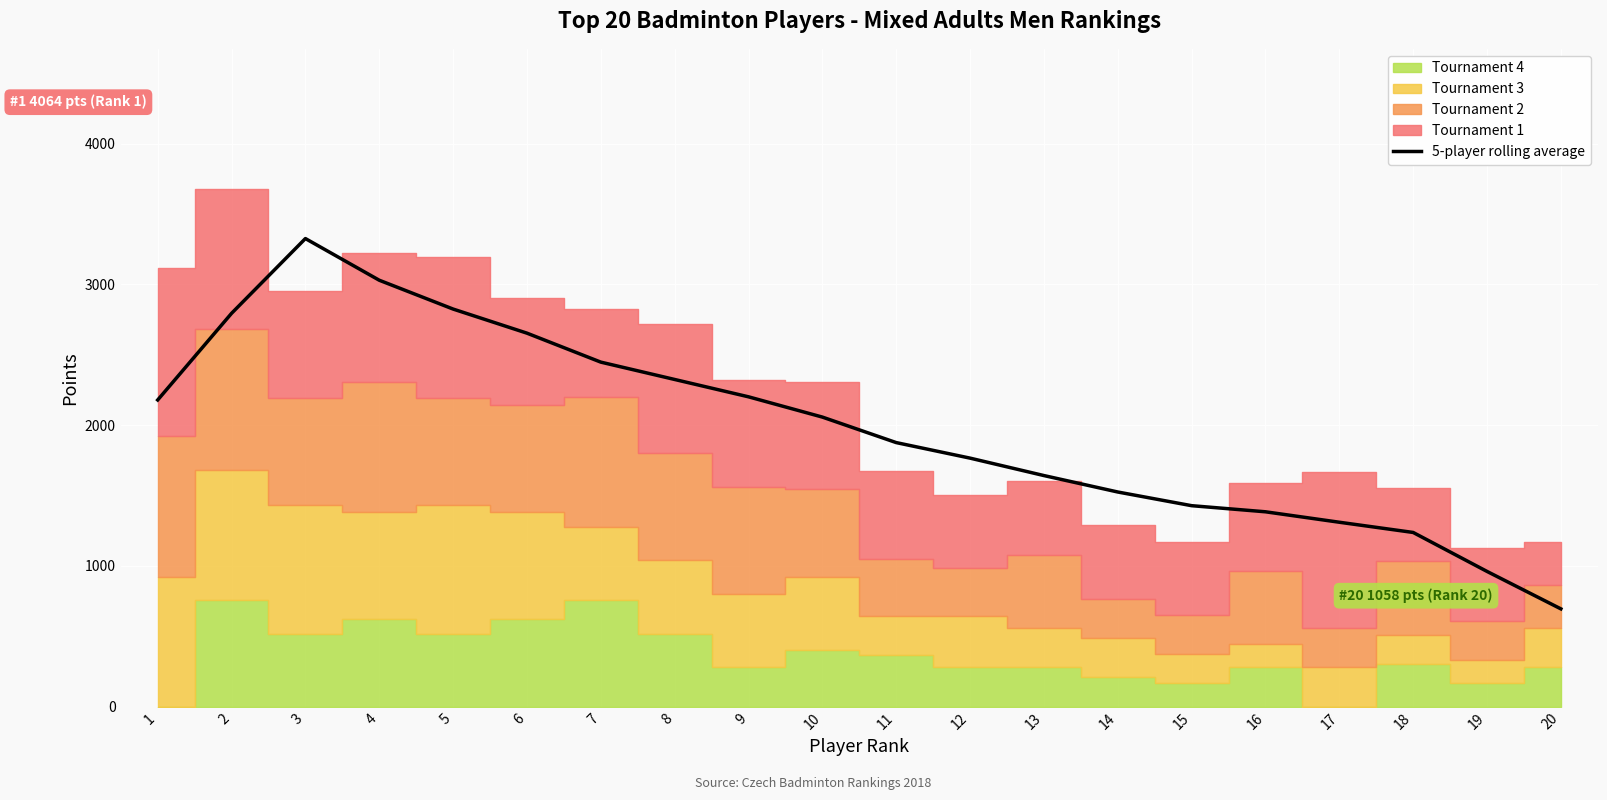

The value at 4 is 3029.8. True or false?

True